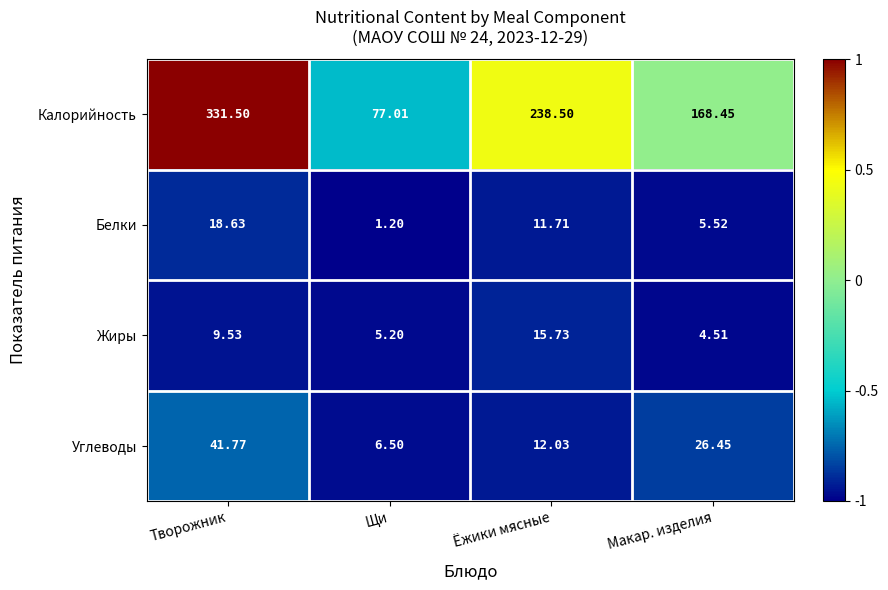

Between Творожник and Ёжики мясные, which series saw the biggest shift?

Калорийность